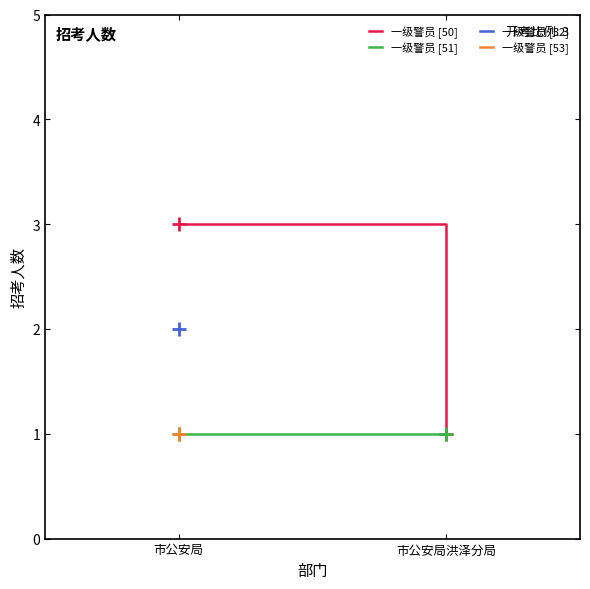

At which label is 一级警员 [50] closest to 2?

市公安局